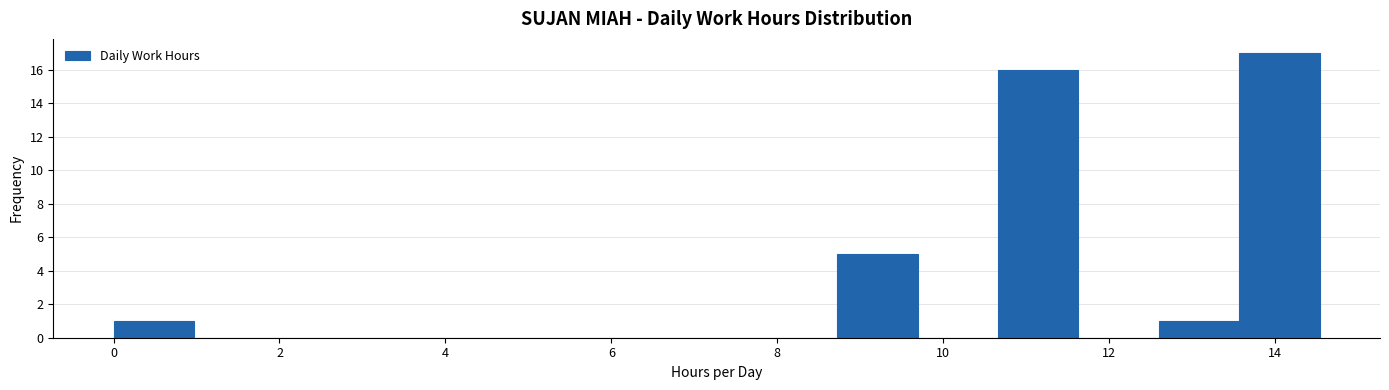

Reading left to right, transcribe this chart: for each bar, give the range it covers on the x-axis and its height. Neither the bar edges nor the heights are printed on the chart, so give them approximately, as read against the axes.

0.0 to 1.0: 1
1.0 to 2.0: 0
2.0 to 3.0: 0
3.0 to 3.8: 0
3.8 to 4.8: 0
4.8 to 5.8: 0
5.8 to 6.8: 0
6.8 to 7.8: 0
7.8 to 8.8: 0
8.8 to 9.6: 5
9.6 to 10.6: 0
10.6 to 11.6: 16
11.6 to 12.6: 0
12.6 to 13.6: 1
13.6 to 14.6: 17